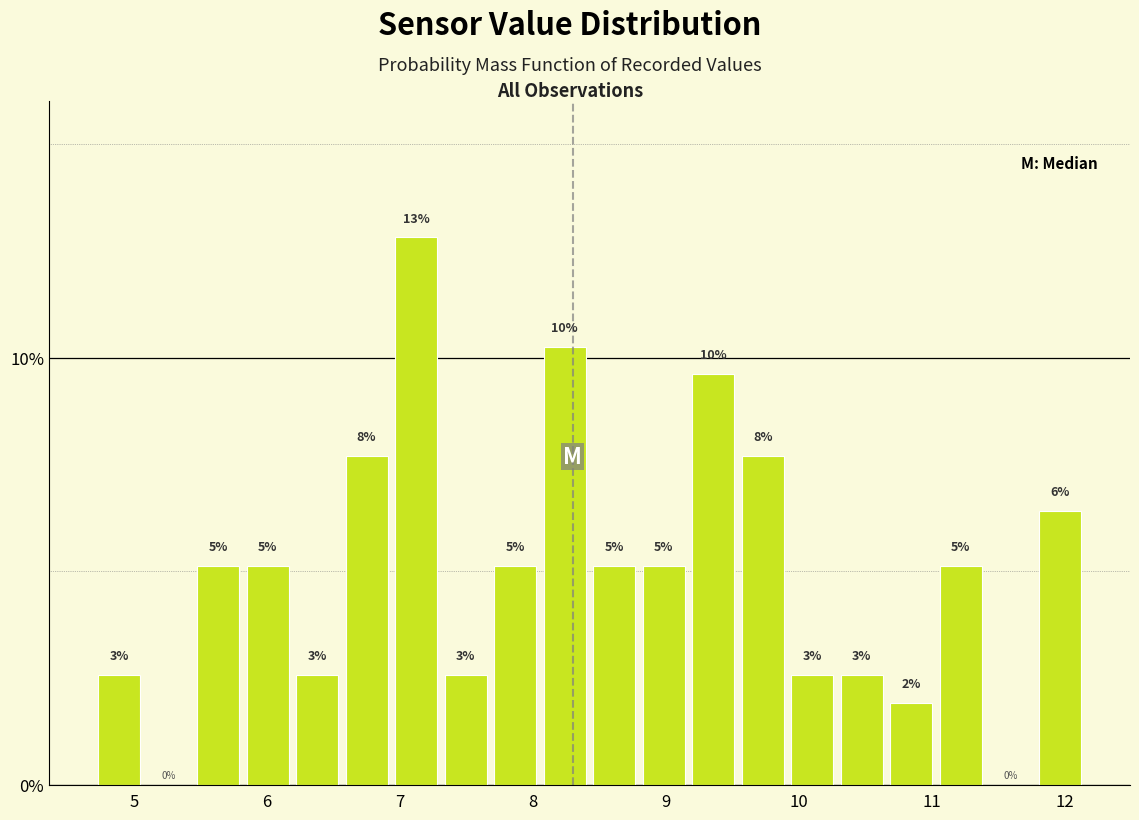

Read against the x-axis, roughly where is the centre of the tallest bar?

7.1